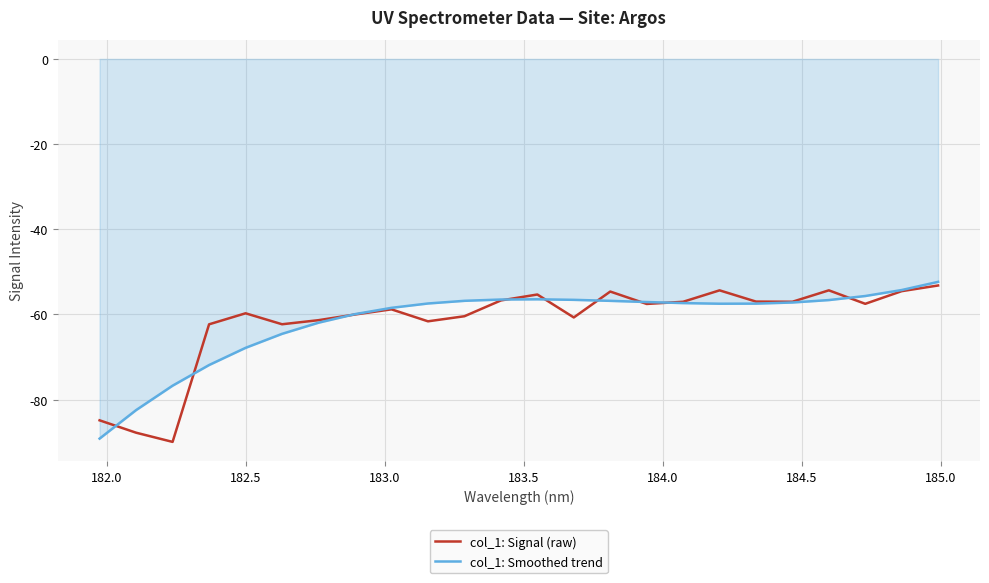

What is the highest value of the col_1: Smoothed trend series?

-52.3